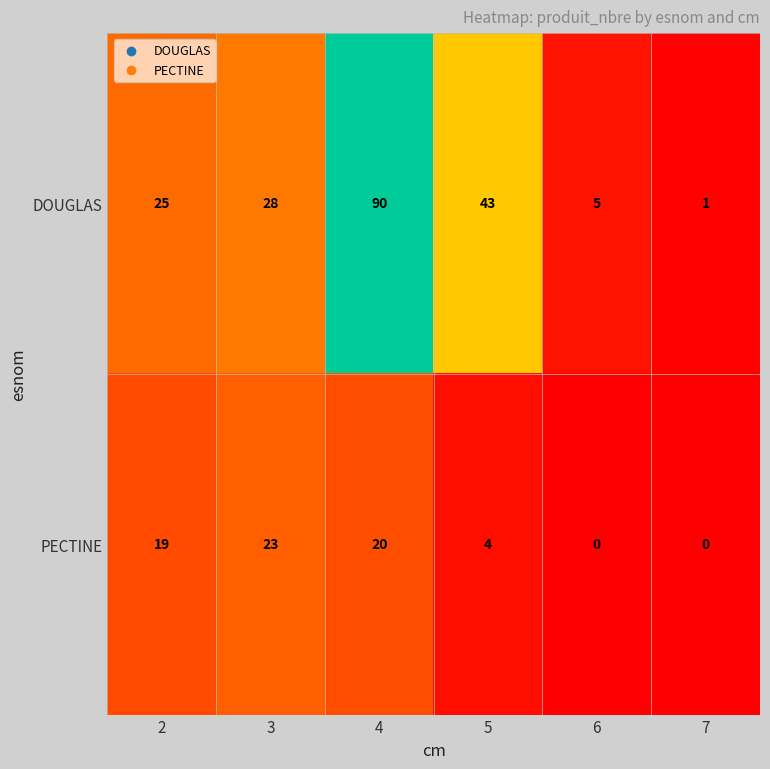

True or false: PECTINE has a value of 3 at 5.

False